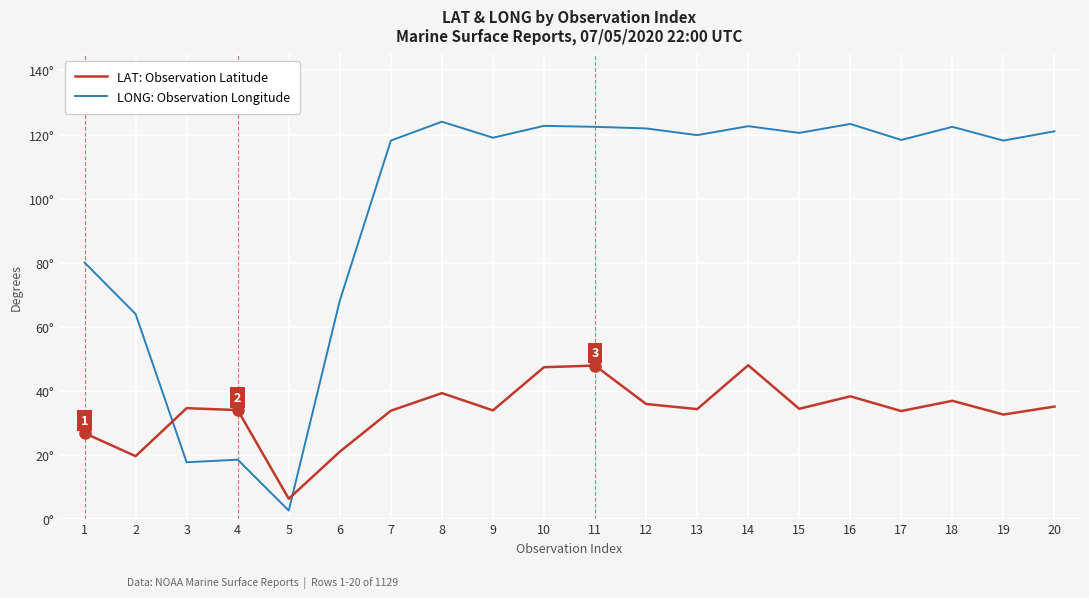

Rank the series by their maximum value, from highest to lowest.

LONG: Observation Longitude, LAT: Observation Latitude